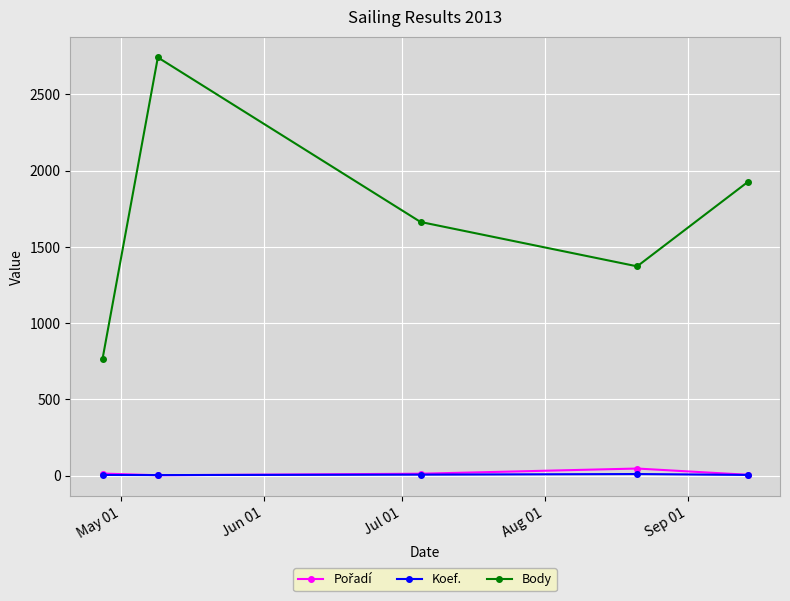

At how many categories does at least one series exceed 101?

5